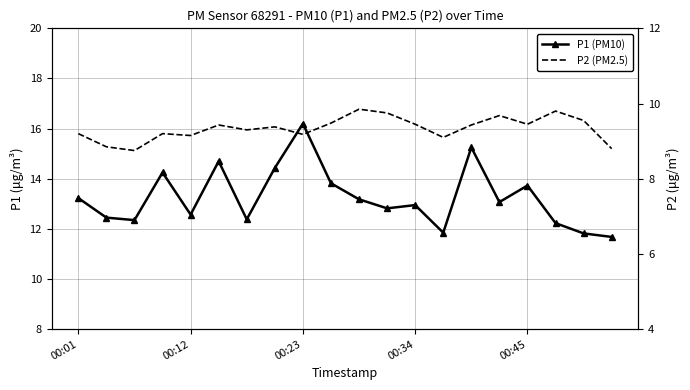

What is the value of the P1 (PM10) point at the 8th from the left?

14.4